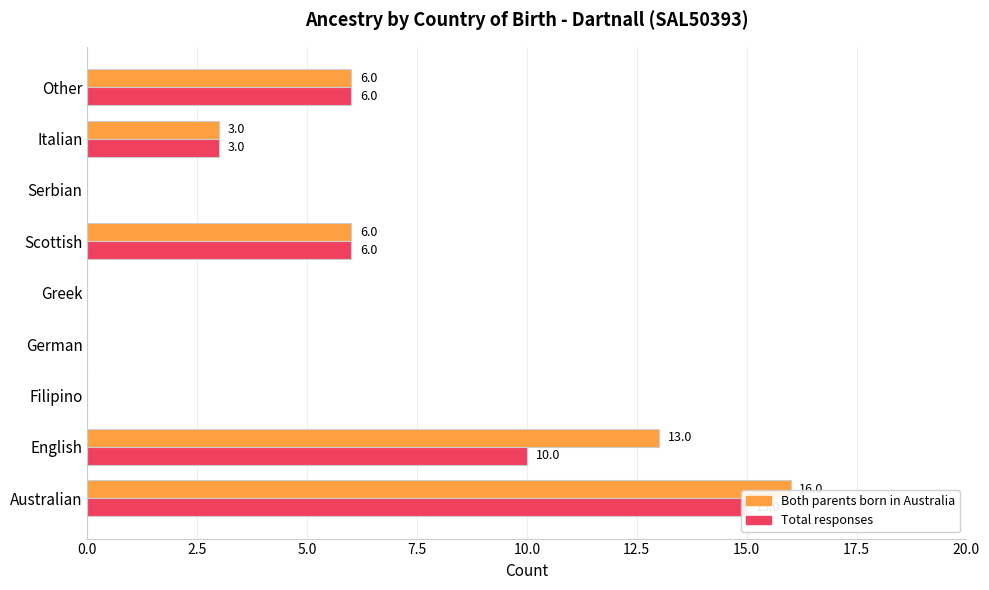

The Both parents born in Australia series shows 13 at English. True or false?

True